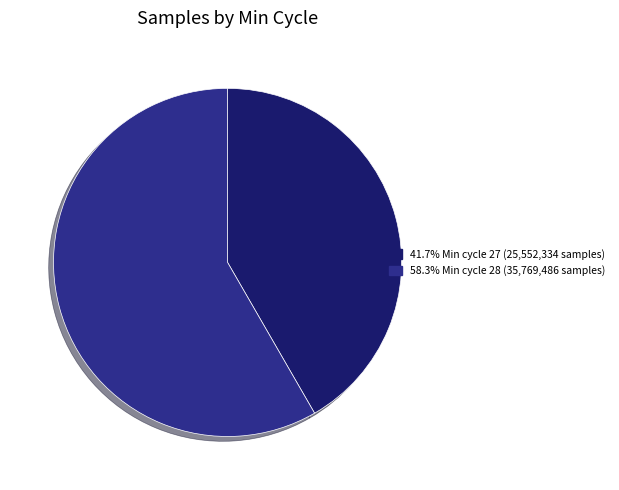

How many slices are in this pie chart?

2